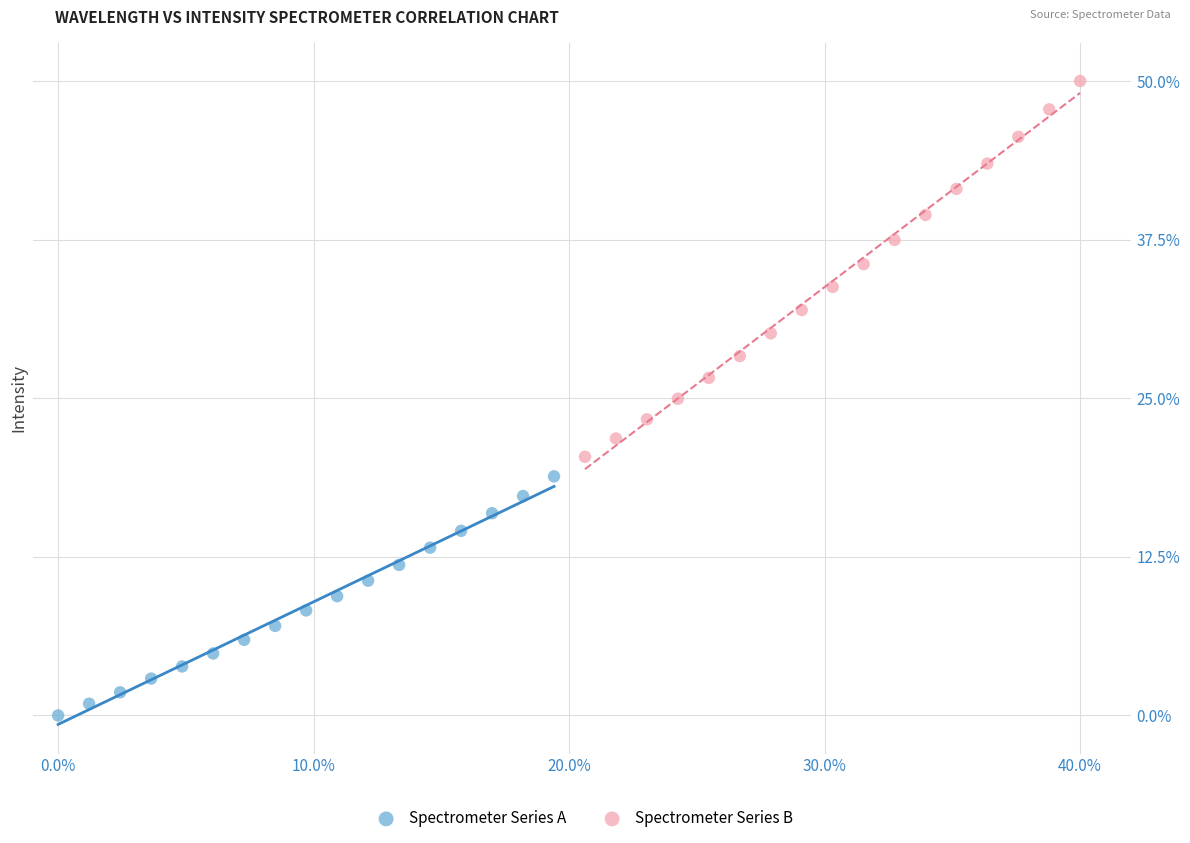

Which series contains the highest Y value?

Spectrometer Series B